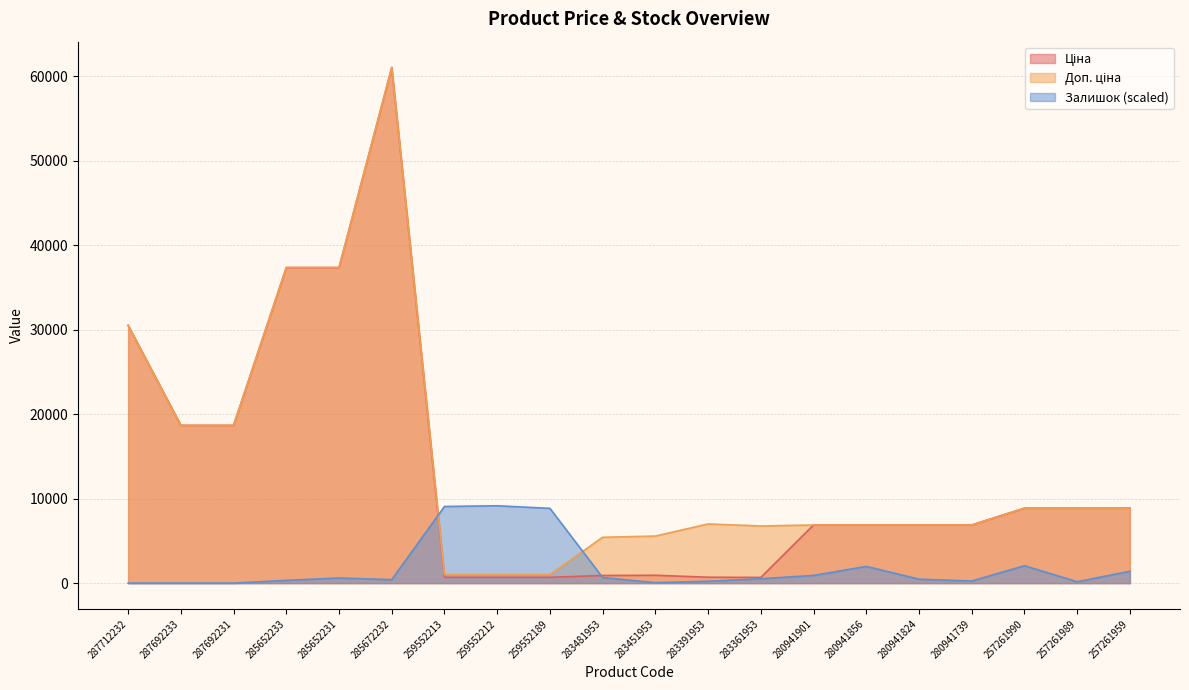

What is the spread (max minus min) of values at 280941856?

4900.3